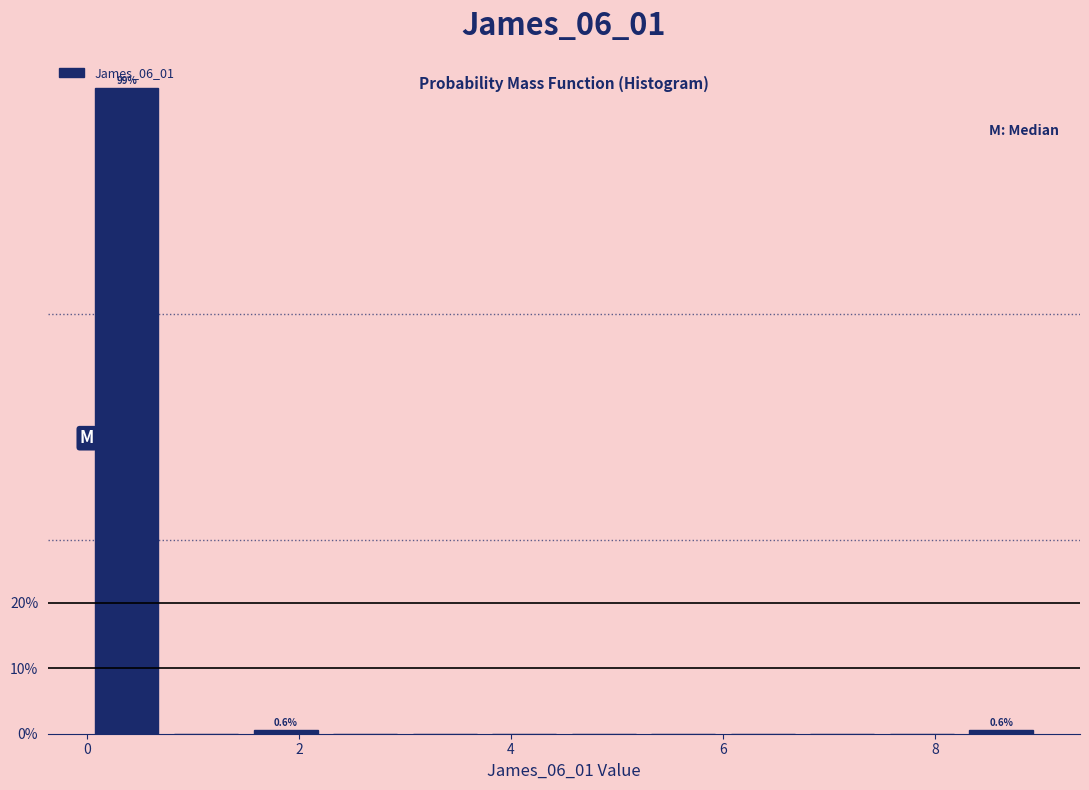

Read against the x-axis, roughly where is the centre of the tallest bar?

0.4